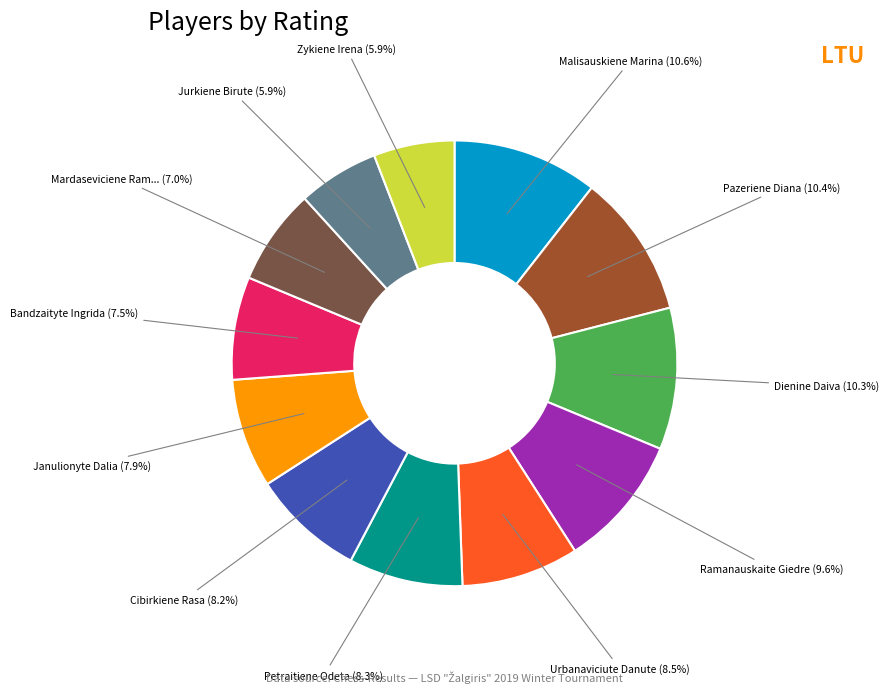

Count the number of slices in the pie.

12